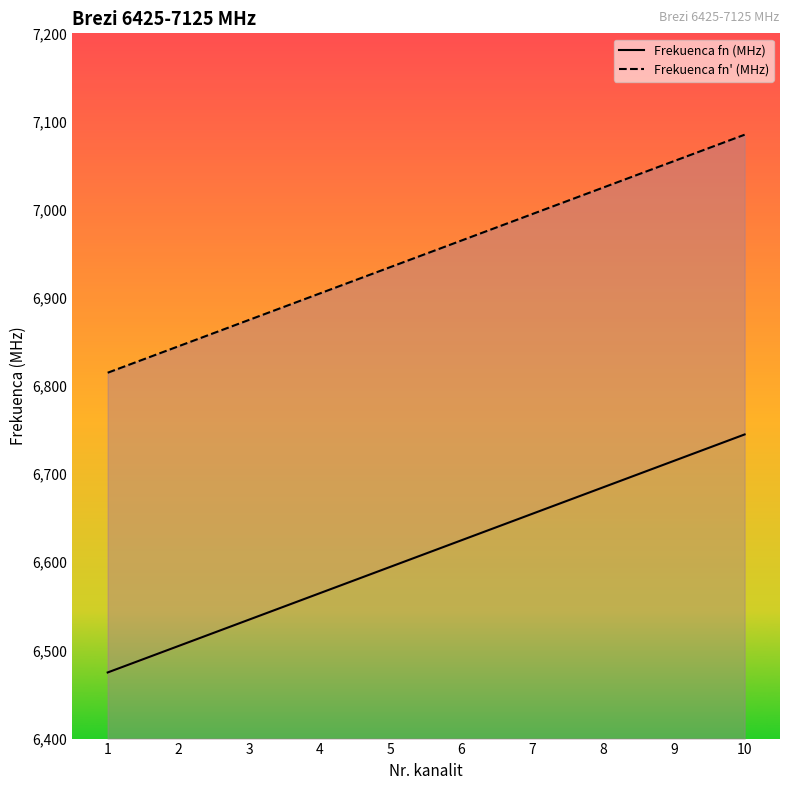

Reading left to right, transcribe all the data shown in this chart.

Frekuenca fn (MHz): 6475	6505	6535	6565	6595	6625	6655	6685	6715	6745
Frekuenca fn' (MHz): 6815	6845	6875	6905	6935	6965	6995	7025	7055	7085